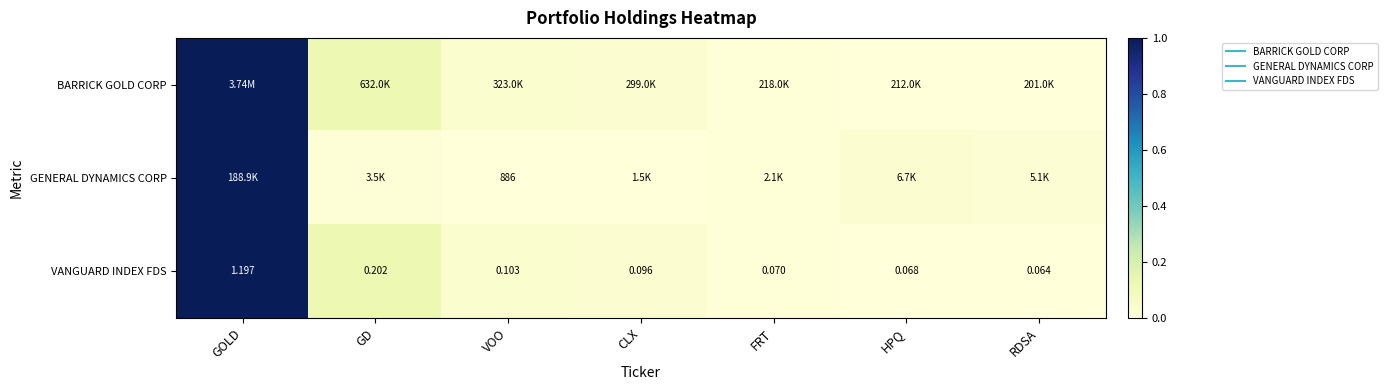

How many data points does each series have?

7